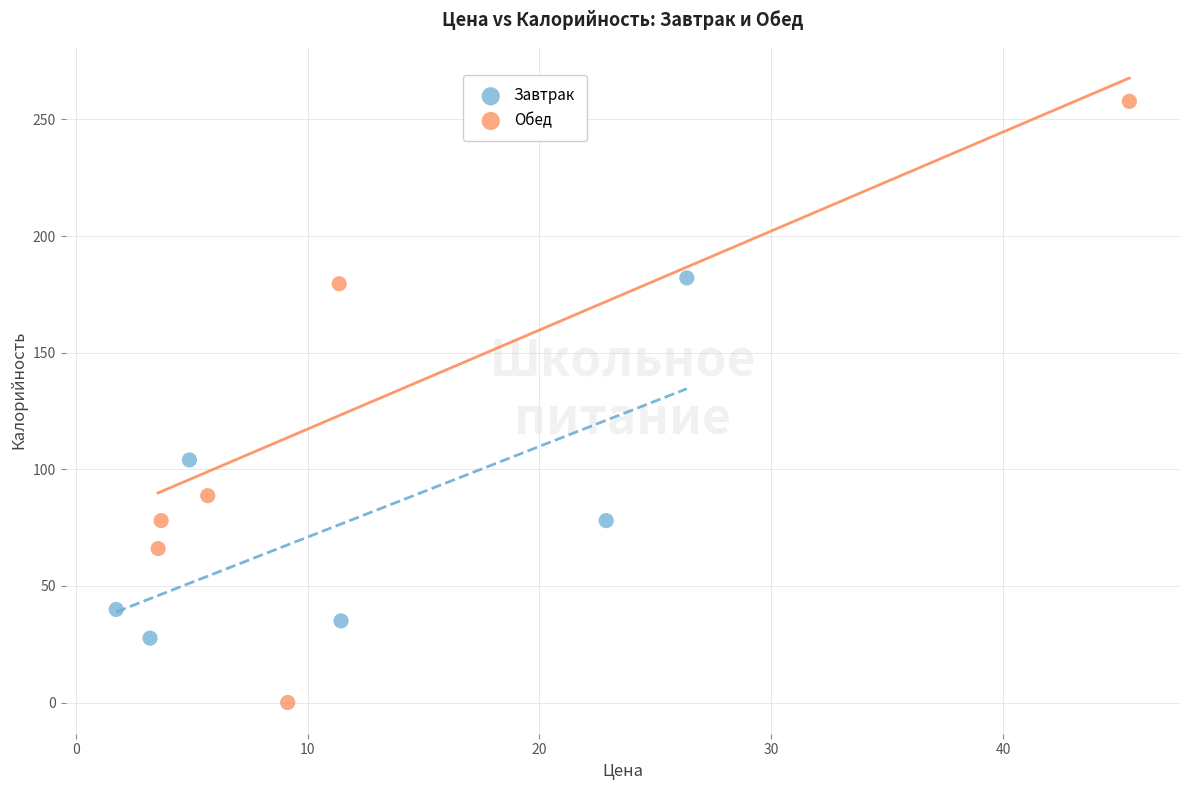

What are all the series names shown in the legend?

Завтрак, Обед